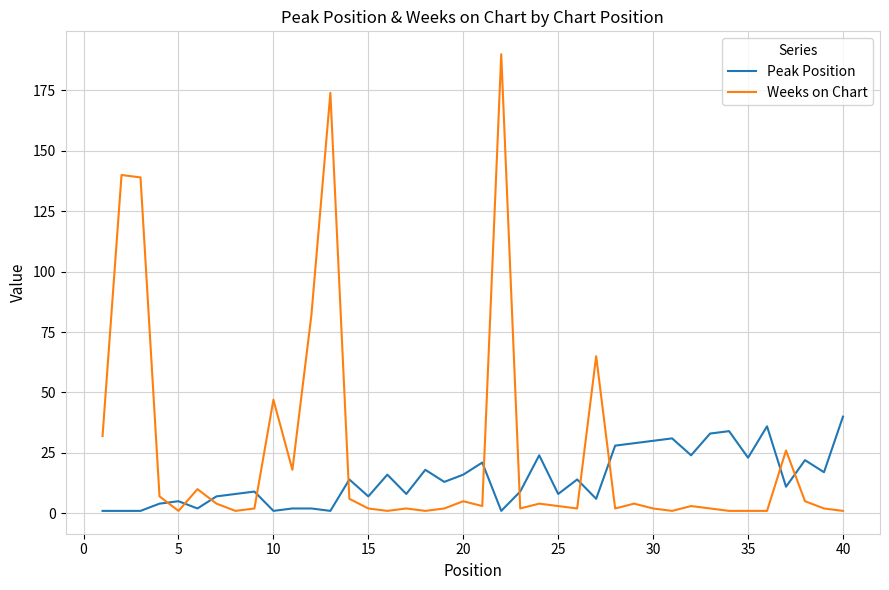

Which series has the largest range (max minus min)?

Weeks on Chart